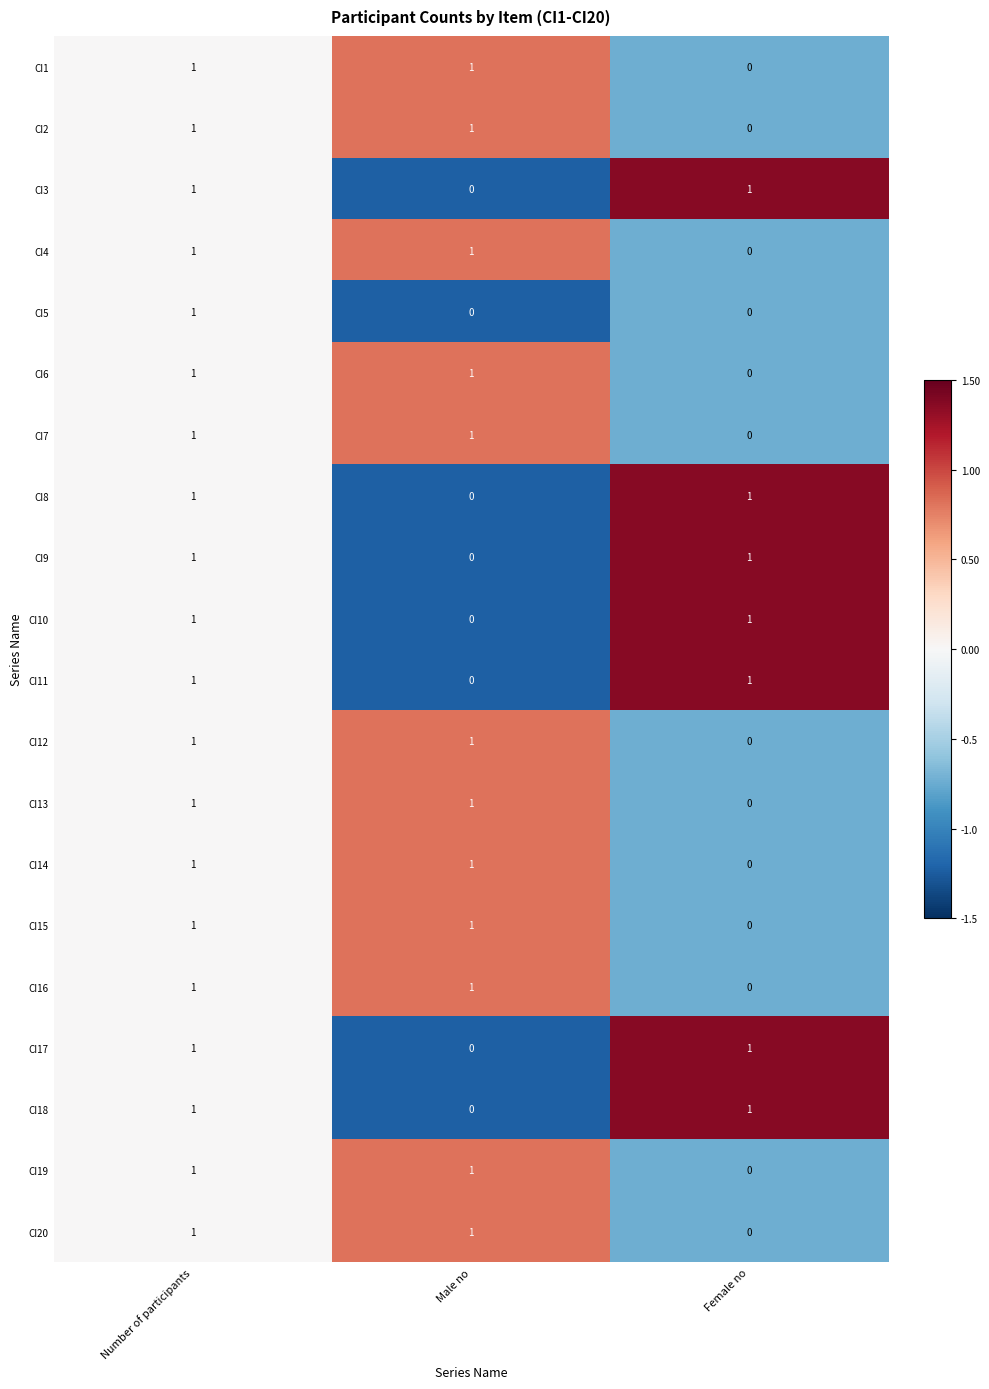

How many values in the CI12 series are below 1?

1